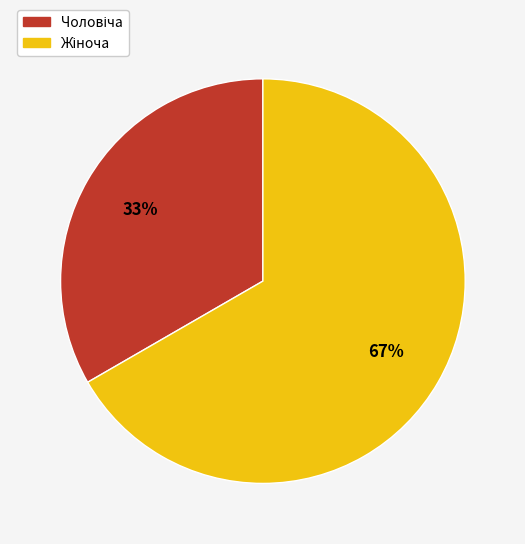

How many segments does this pie chart have?

2